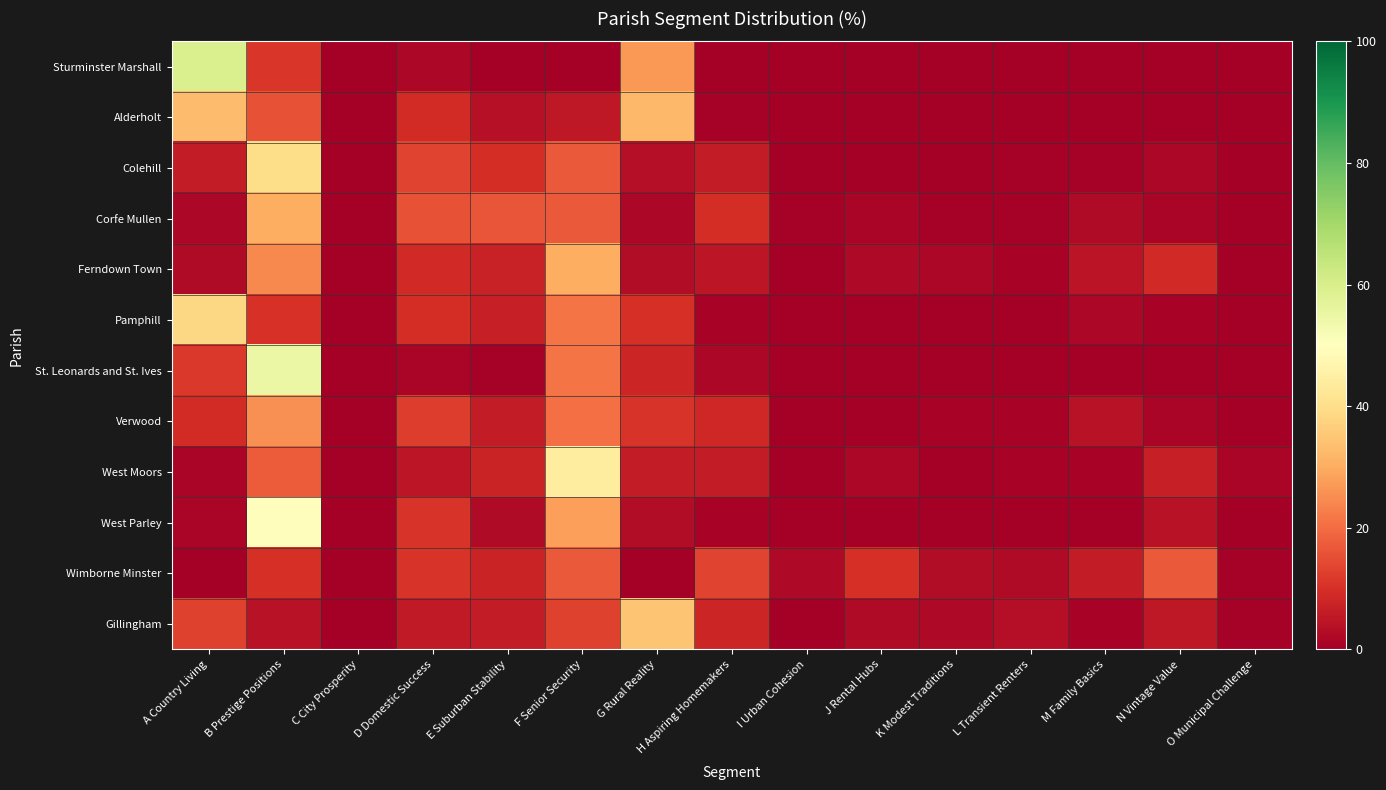

Count the number of categories in the chart.

15